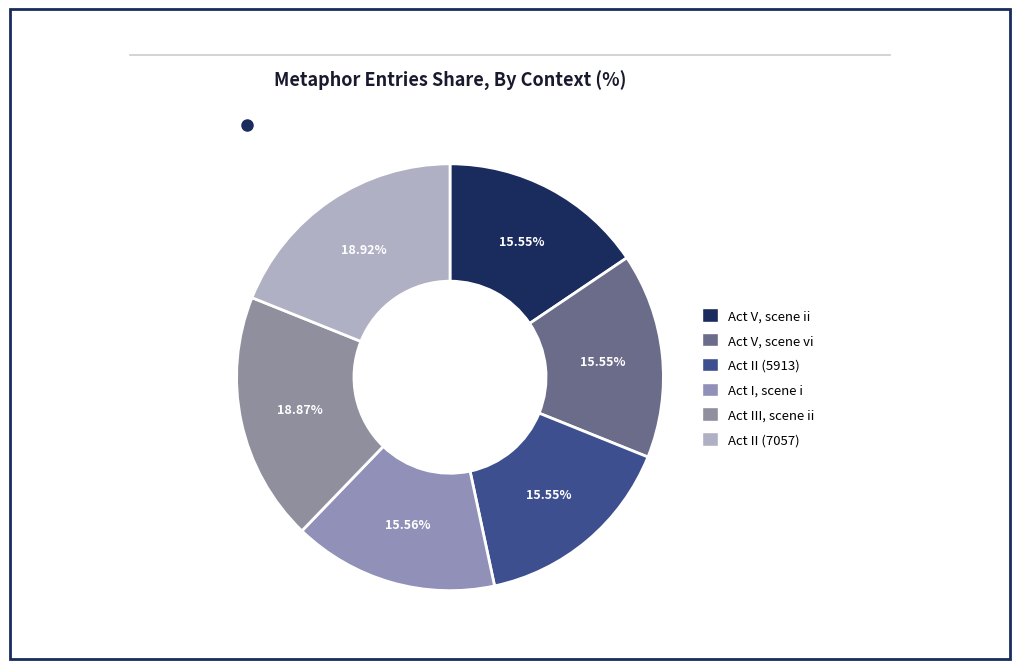

Which slice is the smallest?

Act V, scene ii